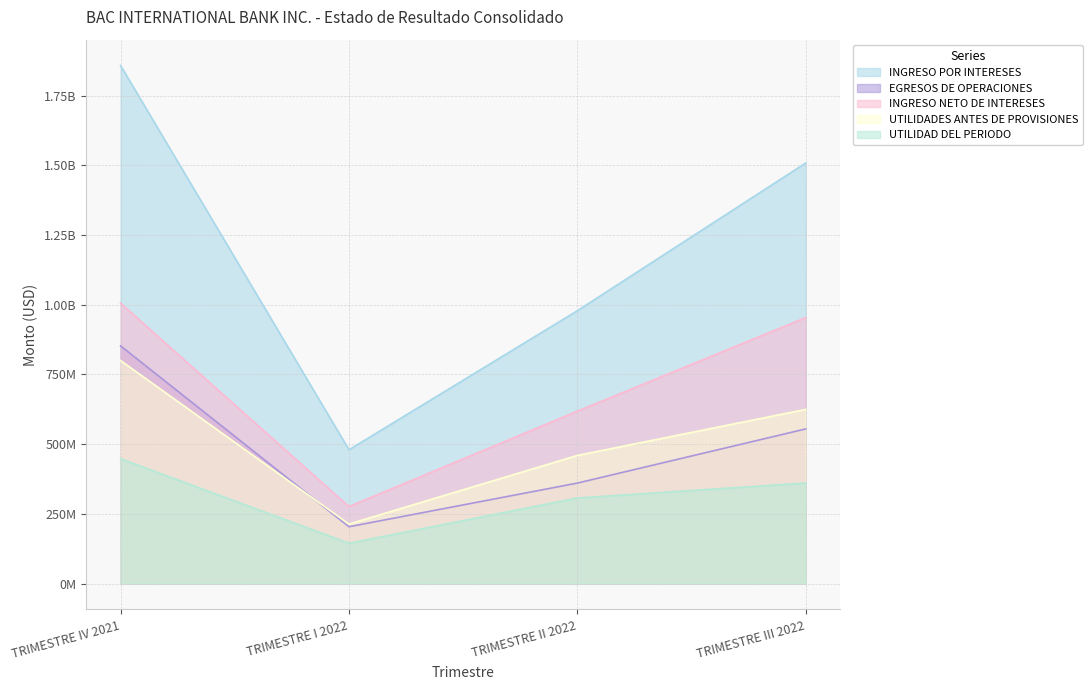

What is the label of the 3rd point from the right?

TRIMESTRE I 2022